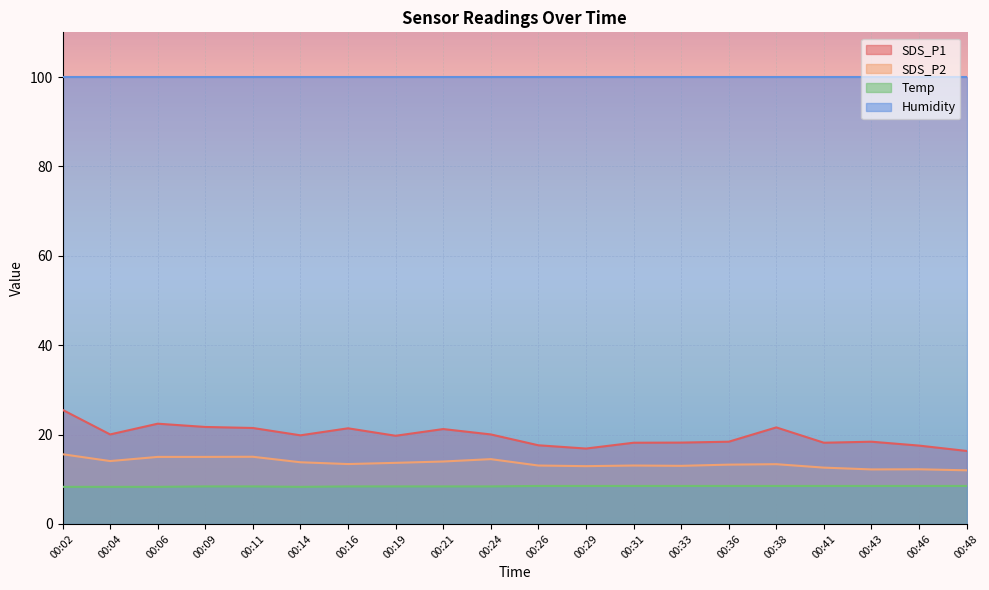

Is it true that Temp equals 8.4 at 00:16?

True